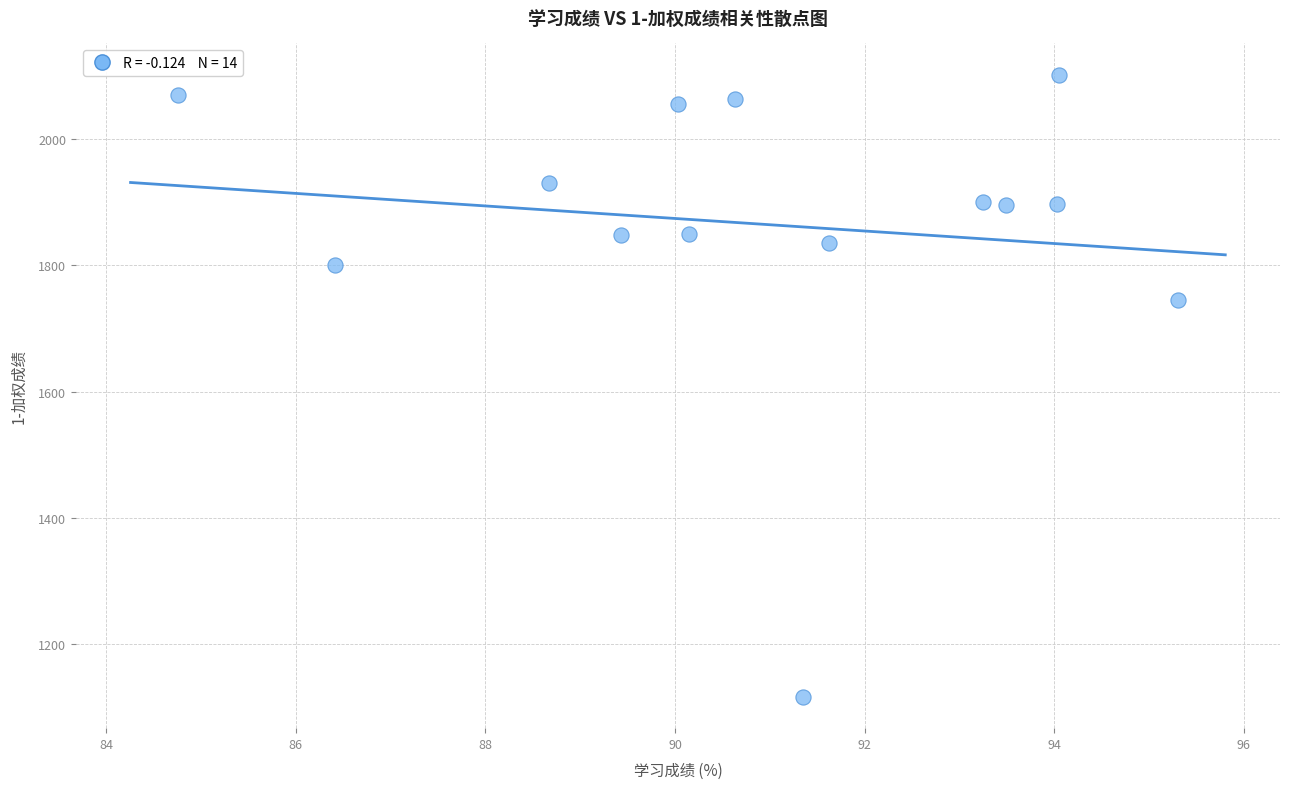

What Y value in the scatter plot is closest to 1609?

1744.8